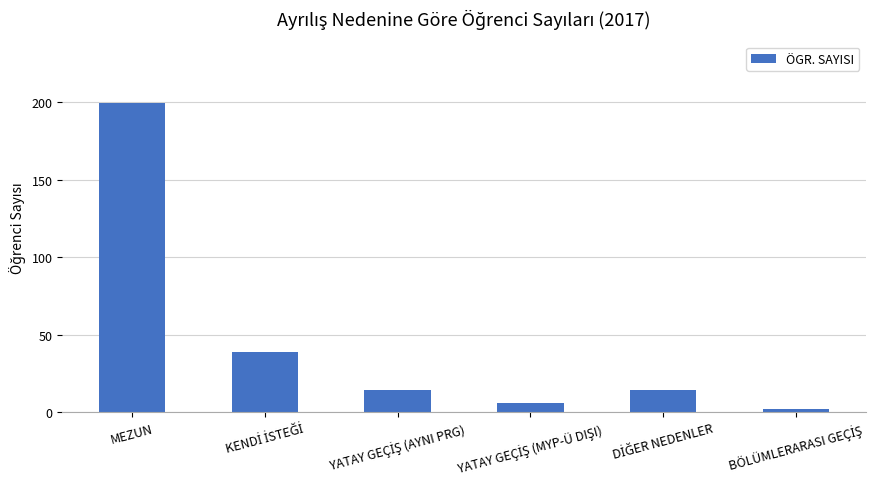

What is the difference between the maximum and minimum values?

197